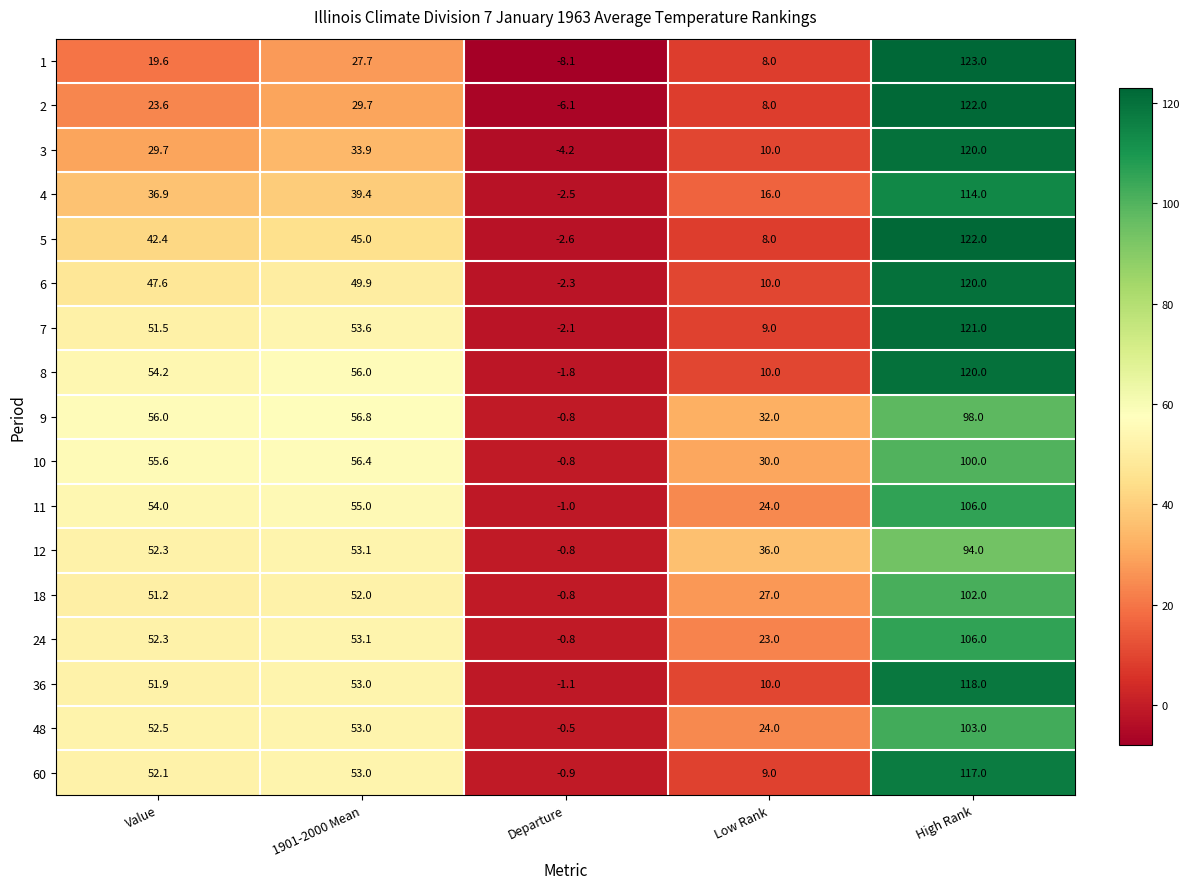

Which series has the widest spread of values?

1